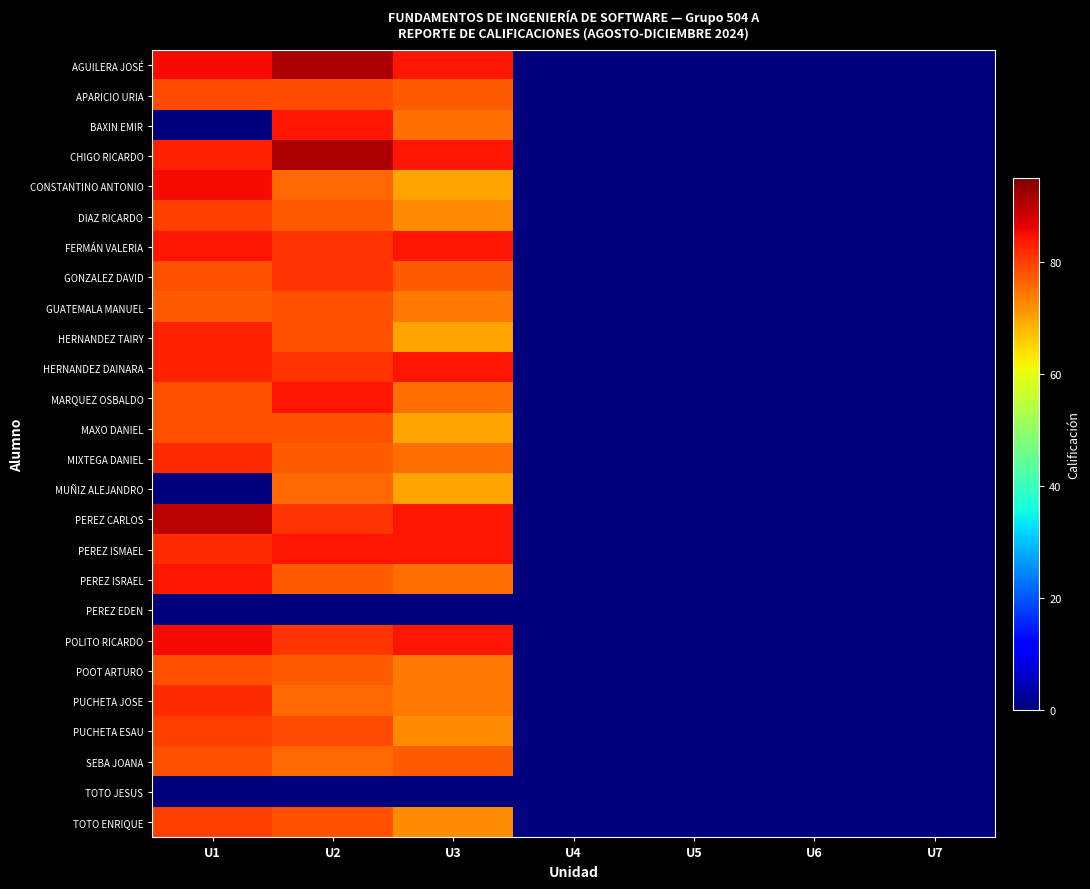

Which category has the lowest value across all series?

U4